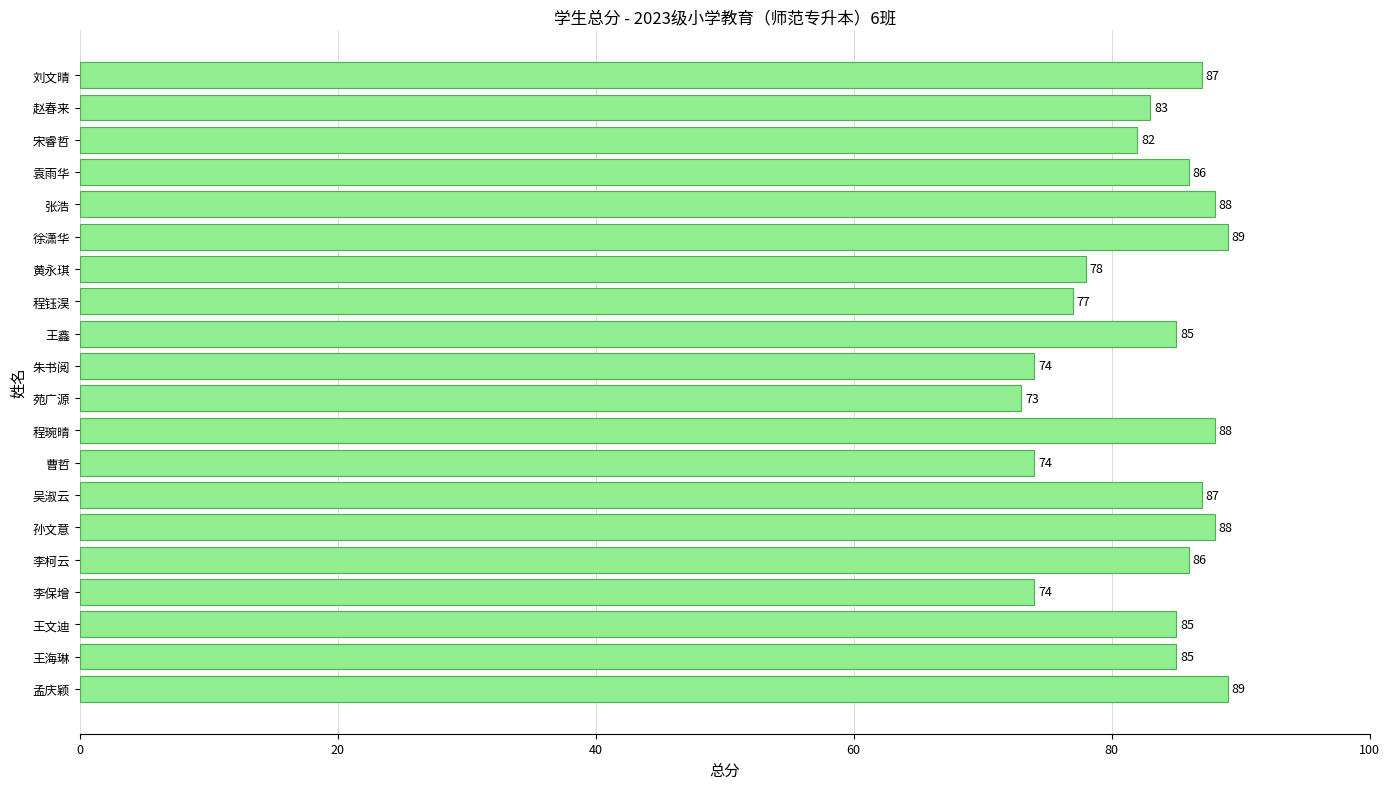

Where is the data nearest to the value 81?

宋睿哲